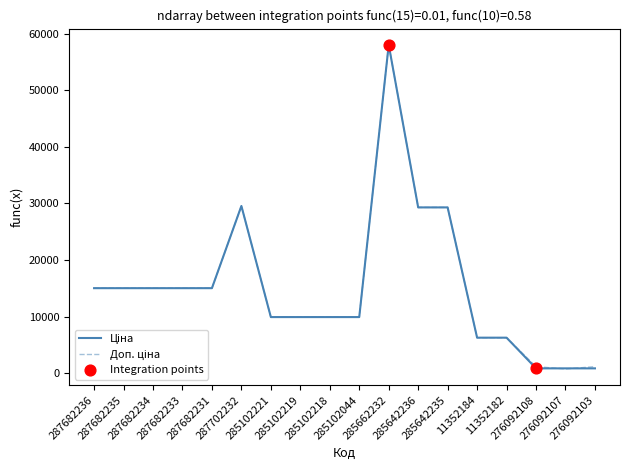

What is the greatest value displayed?

58037.0